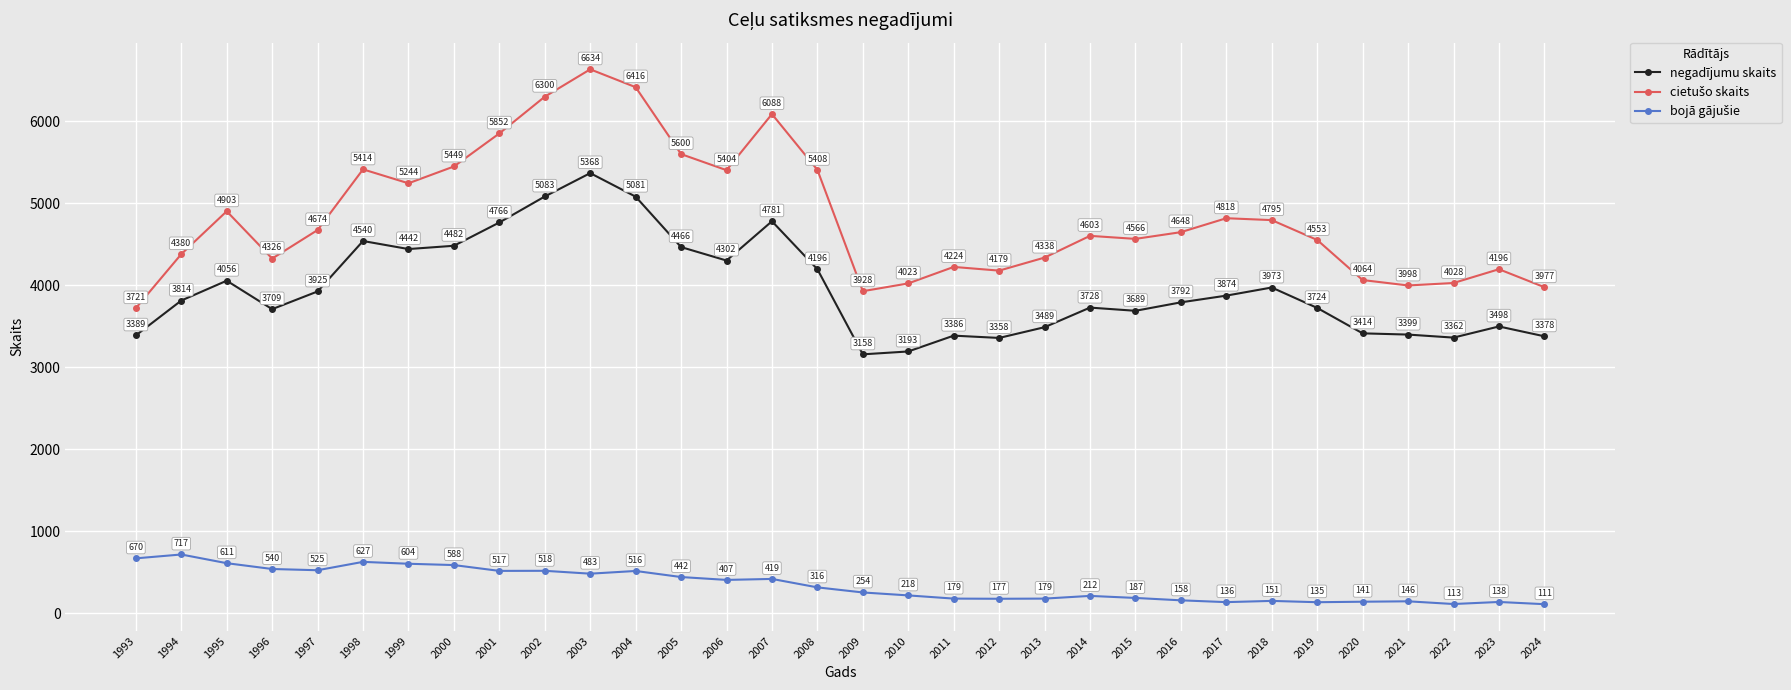

What is the difference between the maximum and minimum values in the negadījumu skaits series?

2210